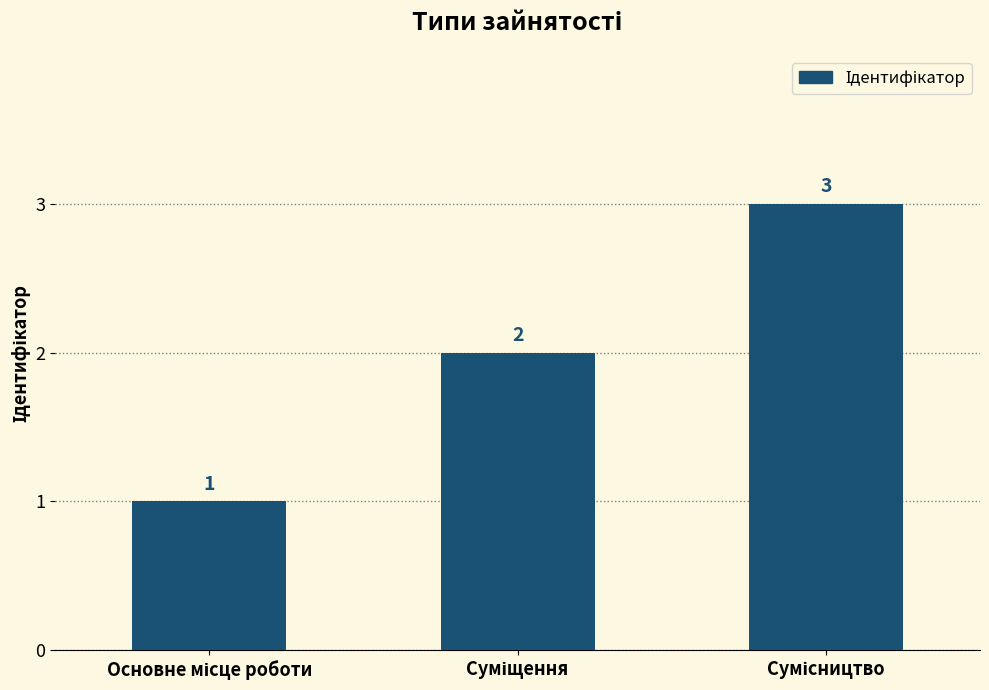

Count the values in the range 1 to 3.

3